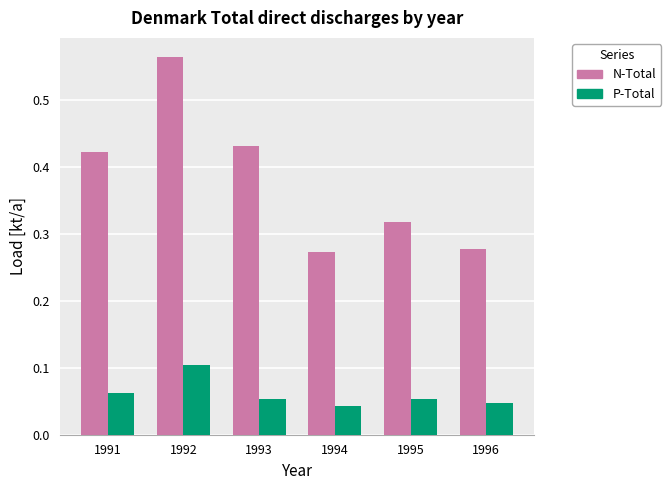

Which series has the largest range (max minus min)?

N-Total